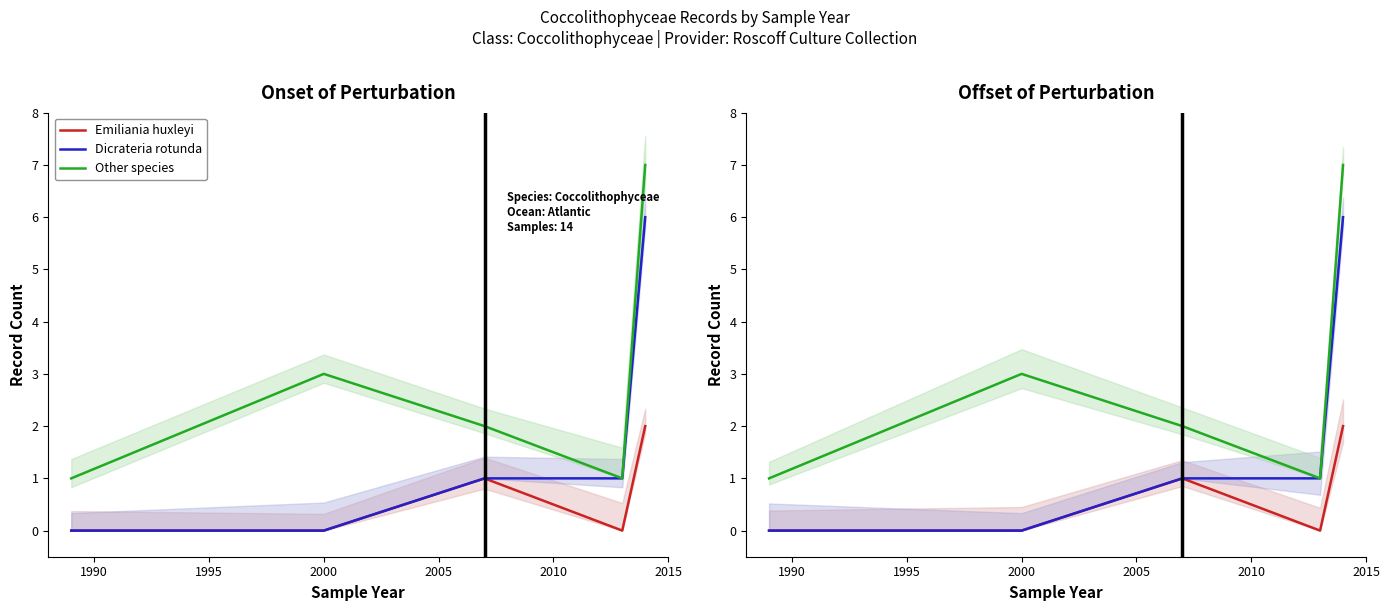

Rank the series by their average value, from highest to lowest.

Other species, Dicrateria rotunda, Emiliania huxleyi